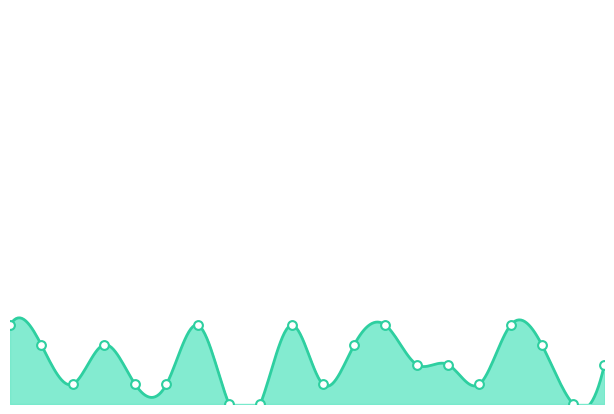

What is the change in value from 浦安中央 to 流山?

-3